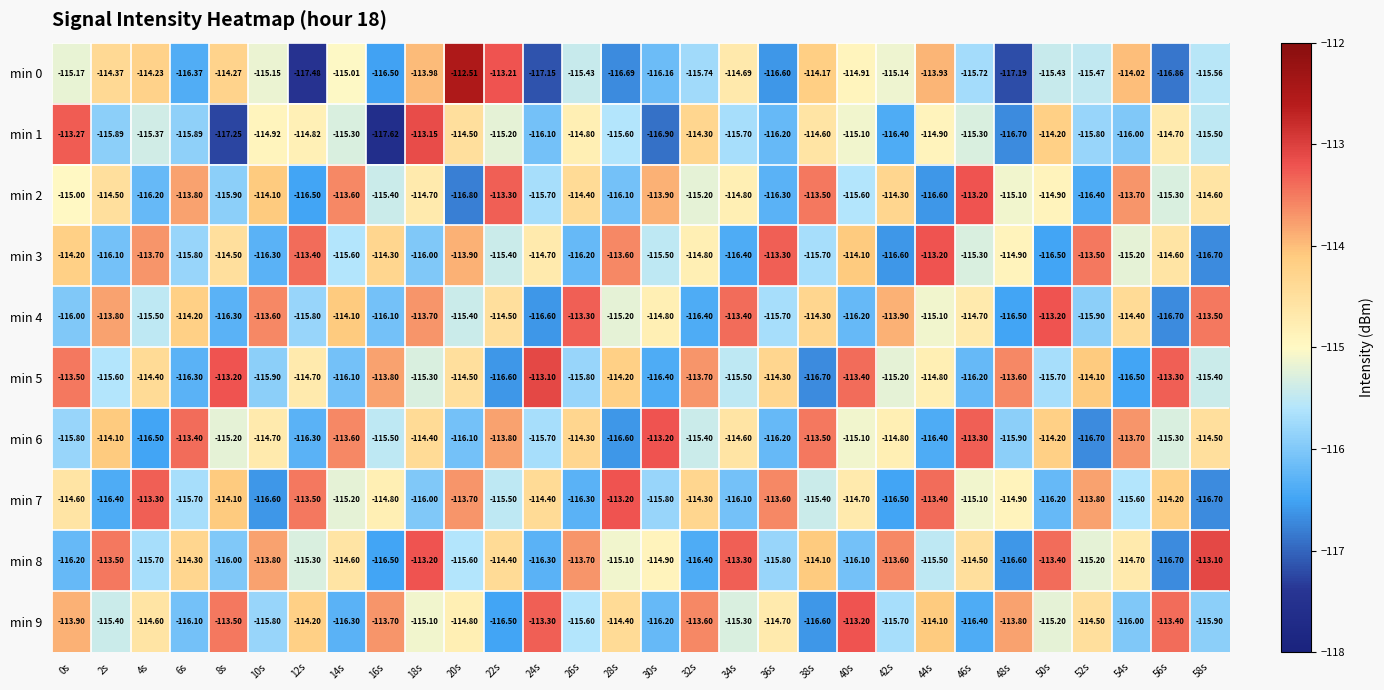

Is the value of min 2 at 20s greater than the value of min 8 at 18s?

No